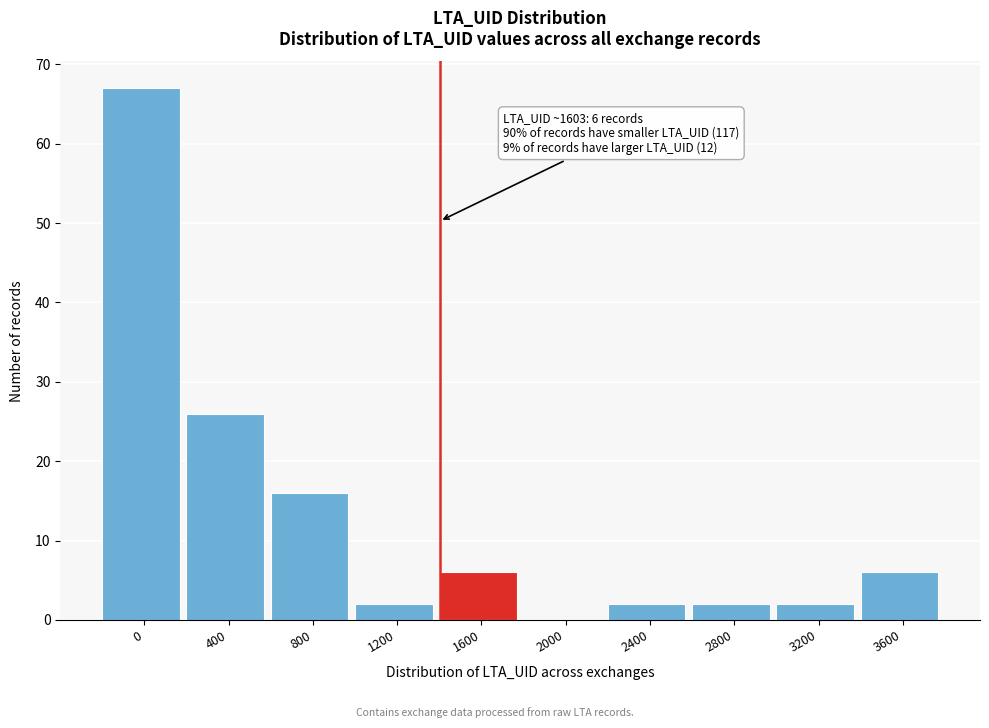

Reading left to right, transcribe all the data shown in this chart.

0=67	400=26	800=16	1200=2	1600=6	2000=0	2400=2	2800=2	3200=2	3600=6